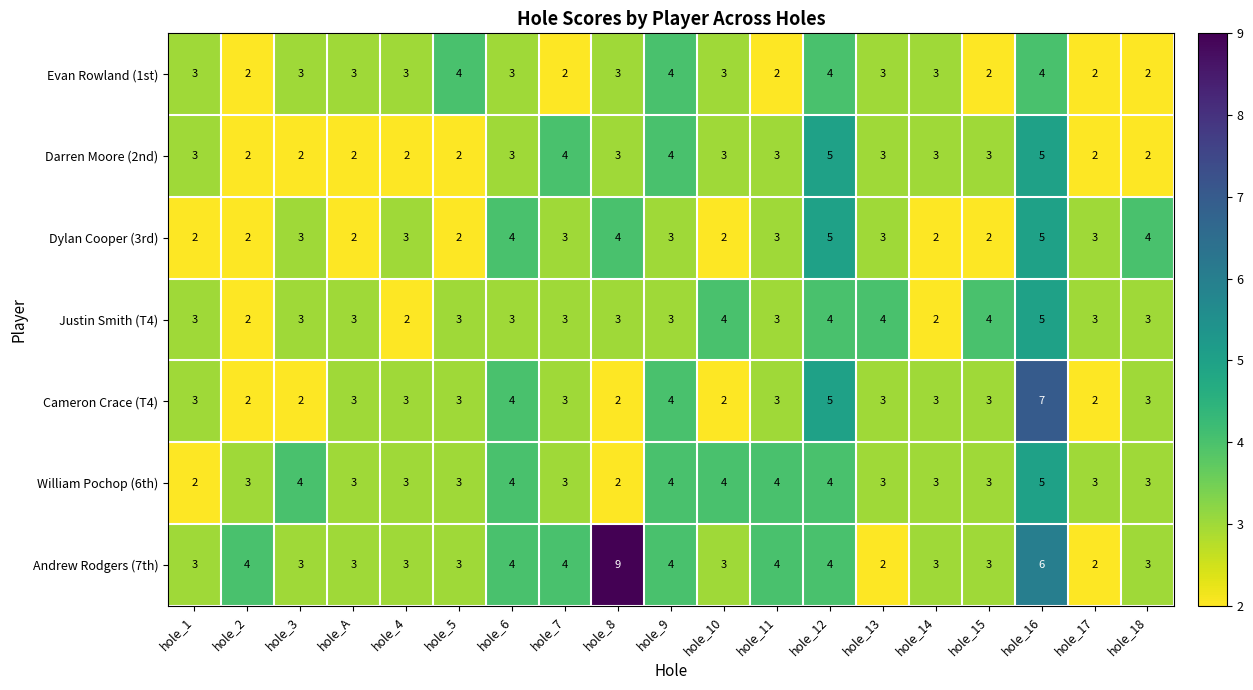

What is the total value across all series at hole_8?

26